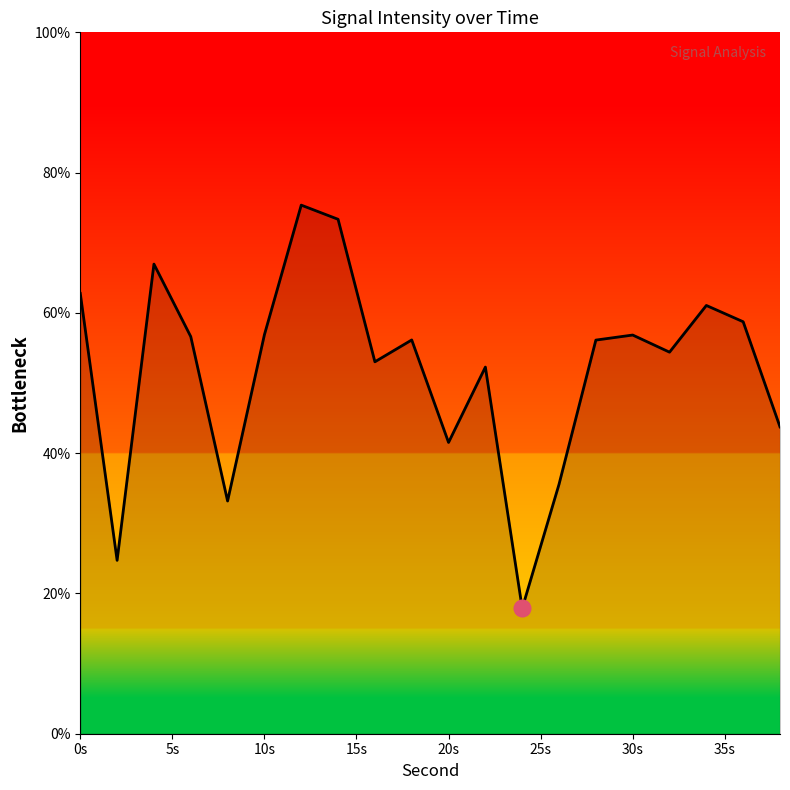

What is the smallest value displayed?

17.9